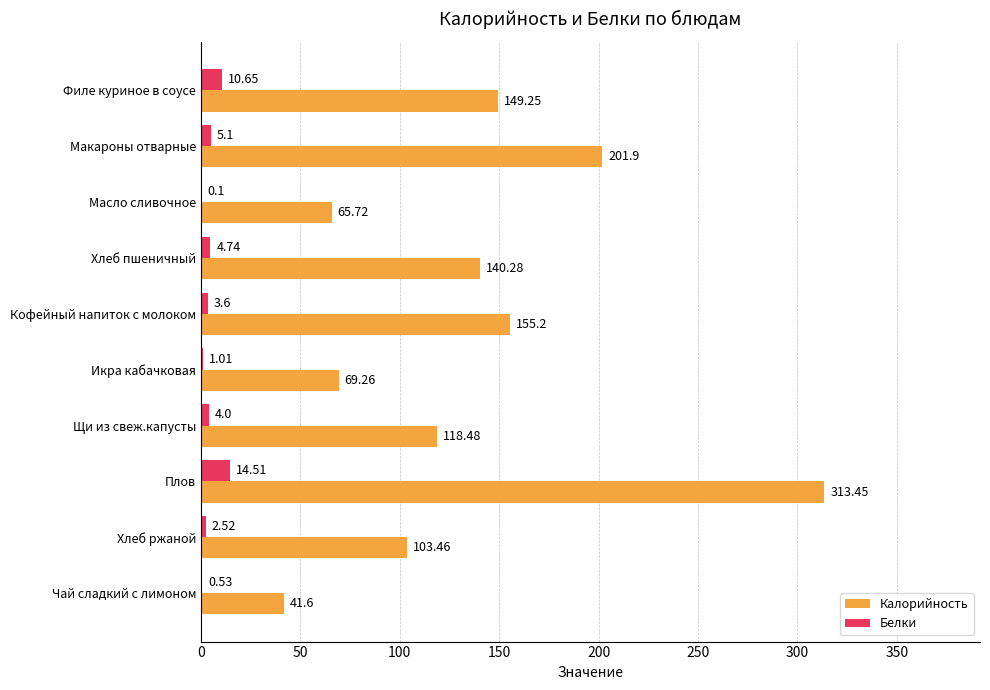

Where is Белки nearest to the value 7?

Макароны отварные